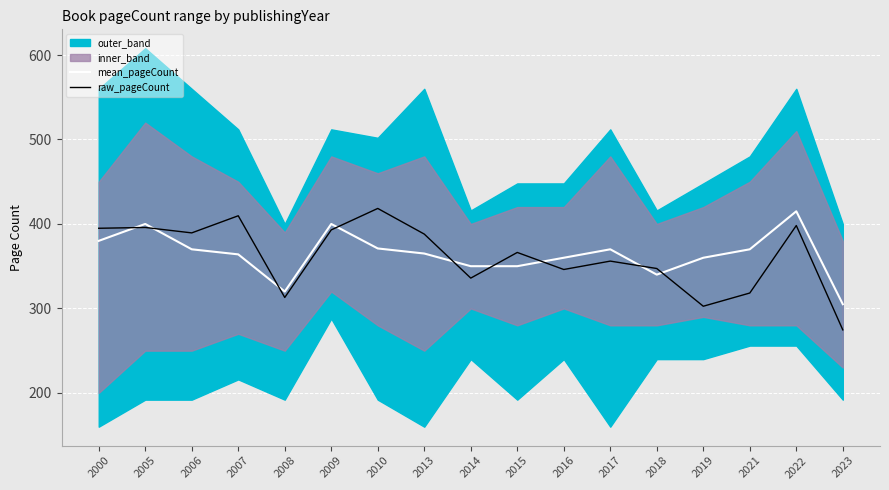

What is the difference between the highest and lowest values at 2005?

4.1